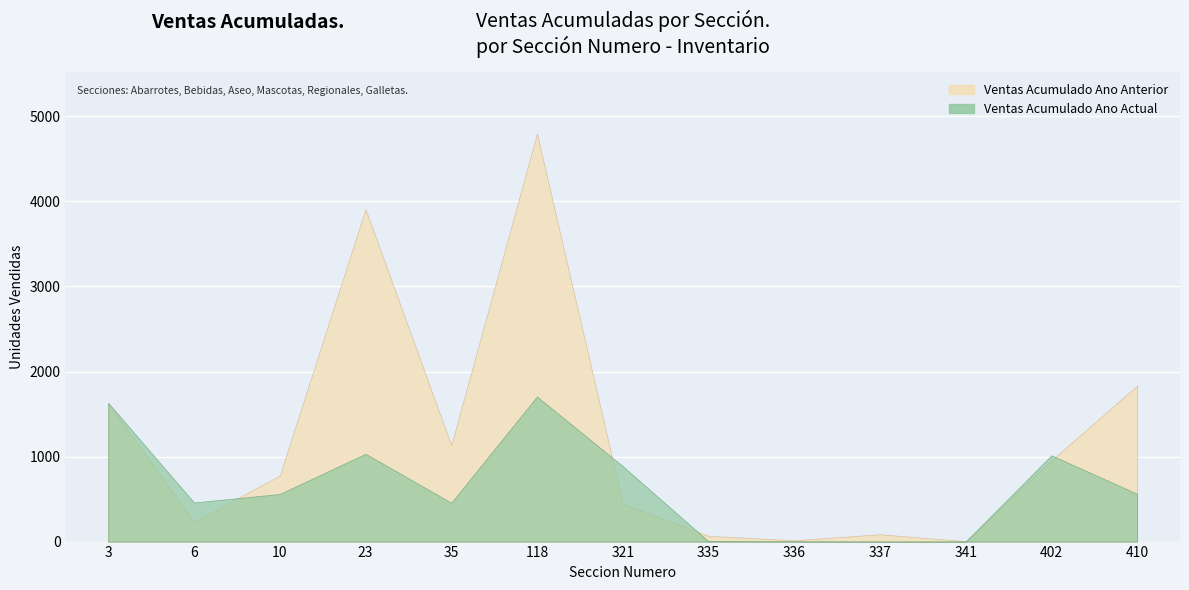

Which series has the widest spread of values?

Ventas Acumulado Ano Anterior